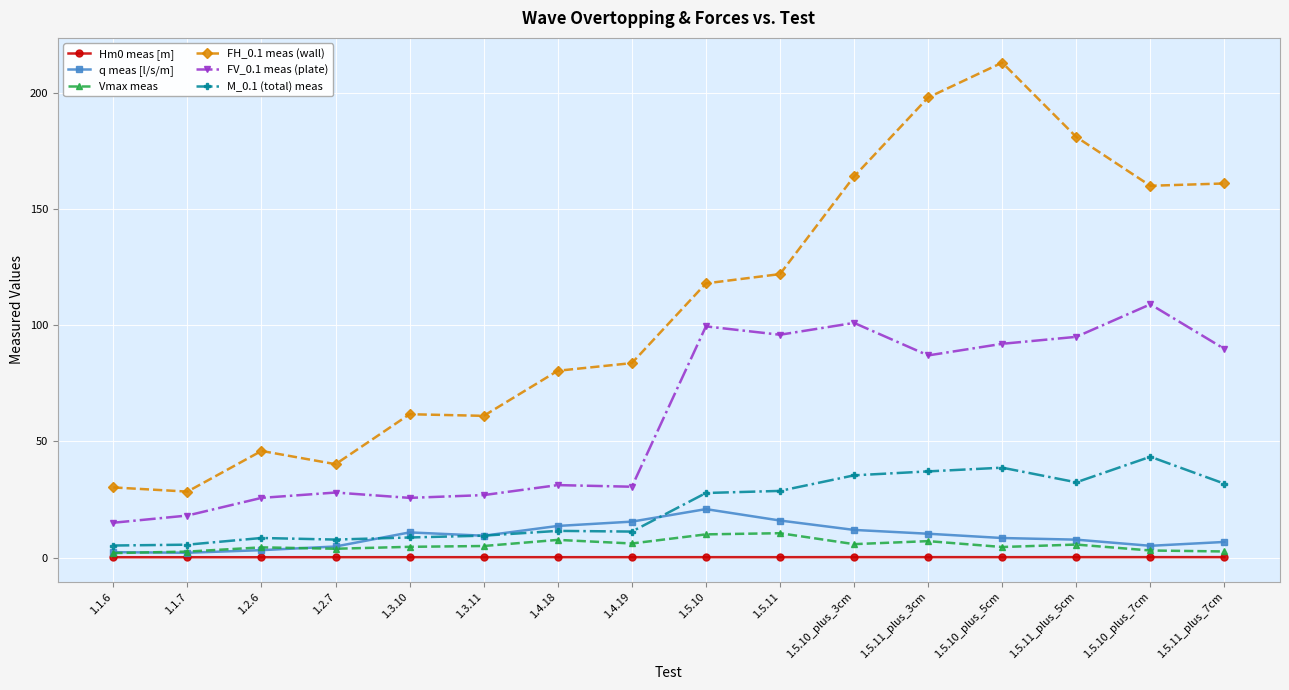

Read the FV_0.1 meas (plate) value at 1.5.10.

99.5